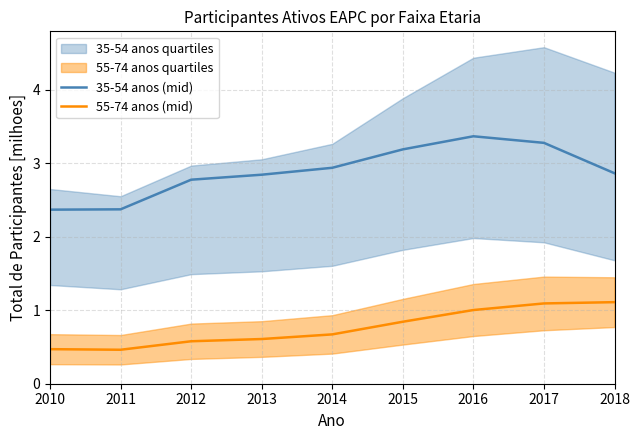

Reading left to right, transcribe all the data shown in this chart.

35-54 anos (mid): 2010=2.4	2011=2.4	2012=2.8	2013=2.8	2014=2.9	2015=3.2	2016=3.4	2017=3.3	2018=2.9
55-74 anos (mid): 2010=0.5	2011=0.5	2012=0.6	2013=0.6	2014=0.7	2015=0.8	2016=1.0	2017=1.1	2018=1.1